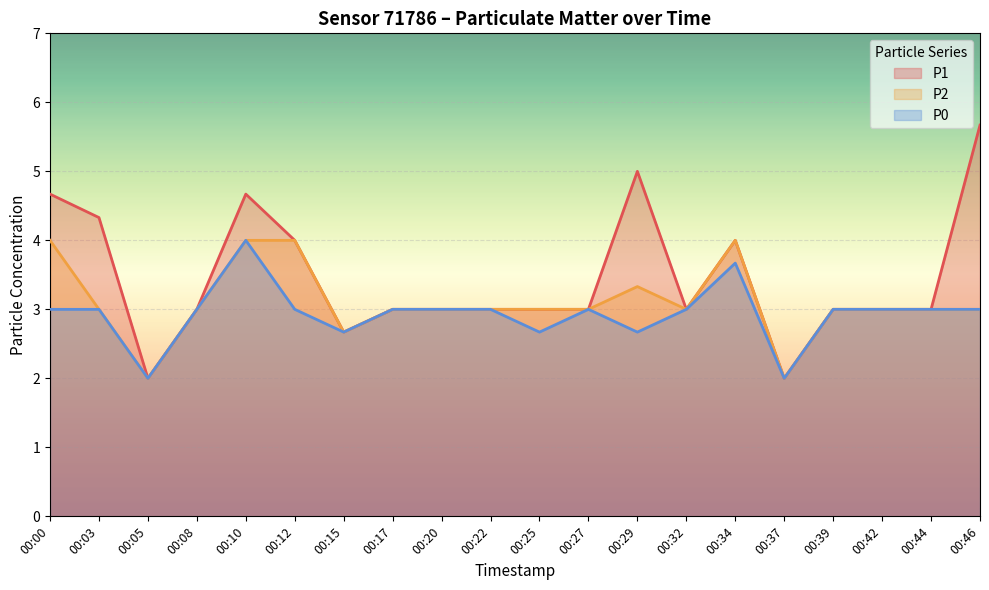

Count the P0 values in the range 3 to 4.

15